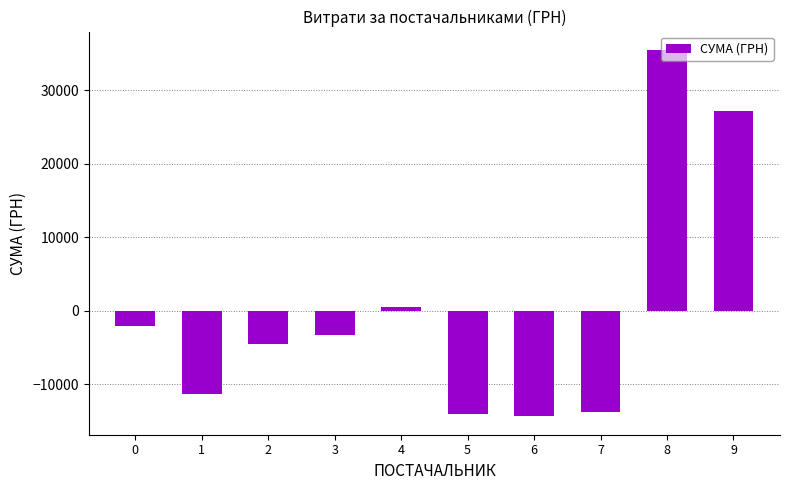

Which has a higher value, 6 or 1?

1